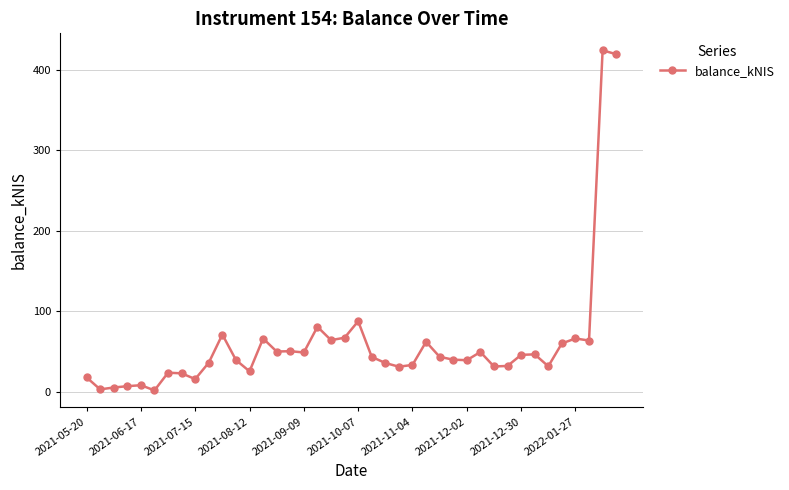

True or false: there are more than 0 points higher than both neighbors.

True